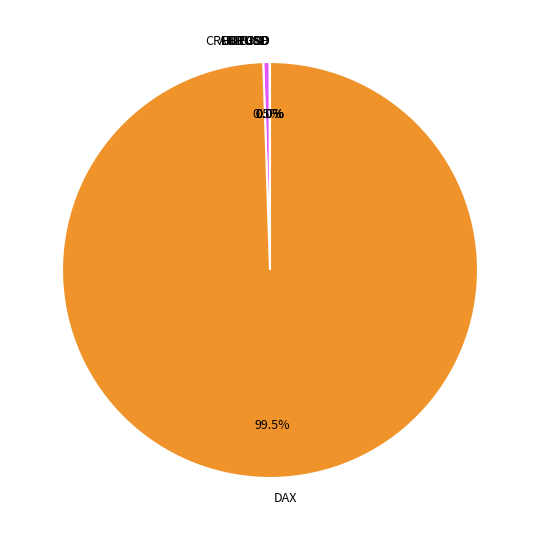

Which slice is the largest?

DAX